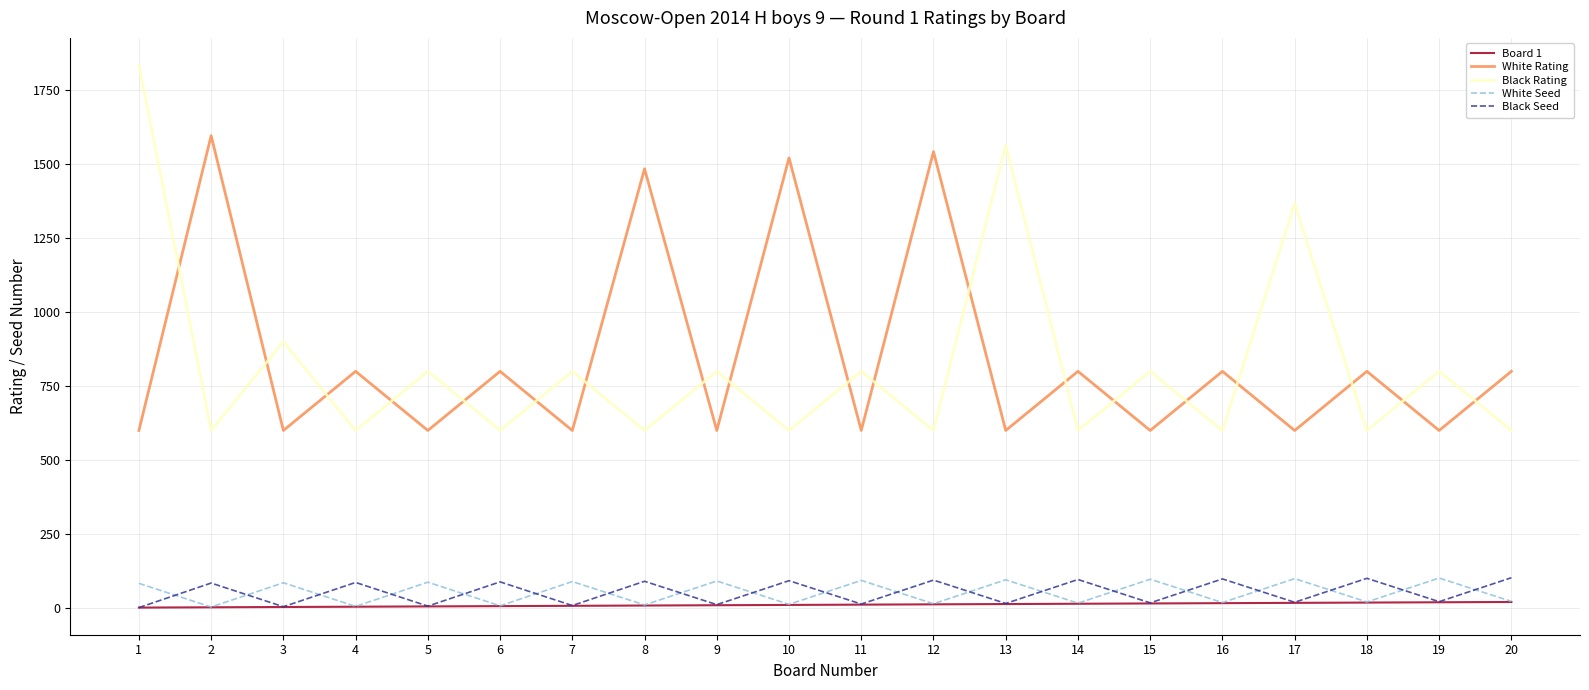

Which series has the largest total across all categories?

White Rating